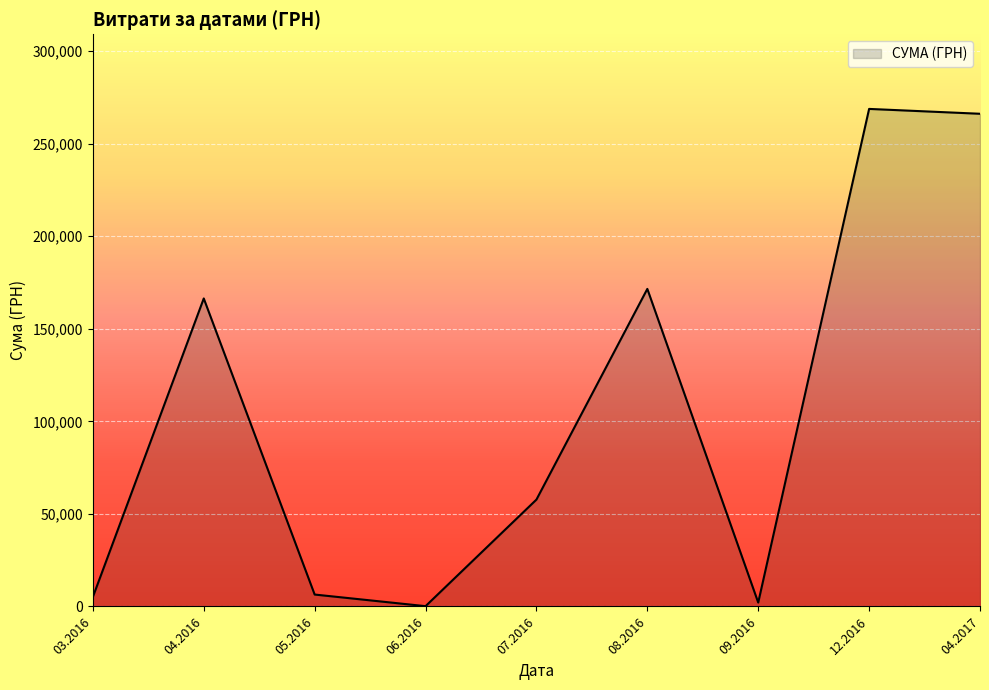

What is the difference between the maximum and minimum values?

268602.0